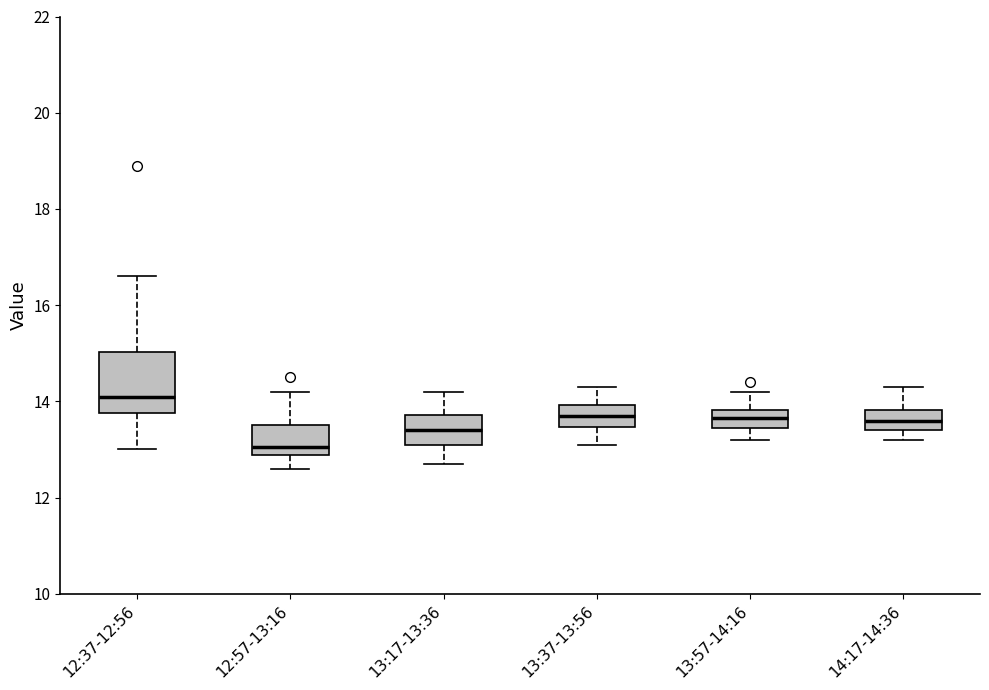

Where does the upper whisker of the box for 13:17-13:36 end on the y-axis? The values are not printed on the chart, so give them approximately, as read against the axis.

14.2